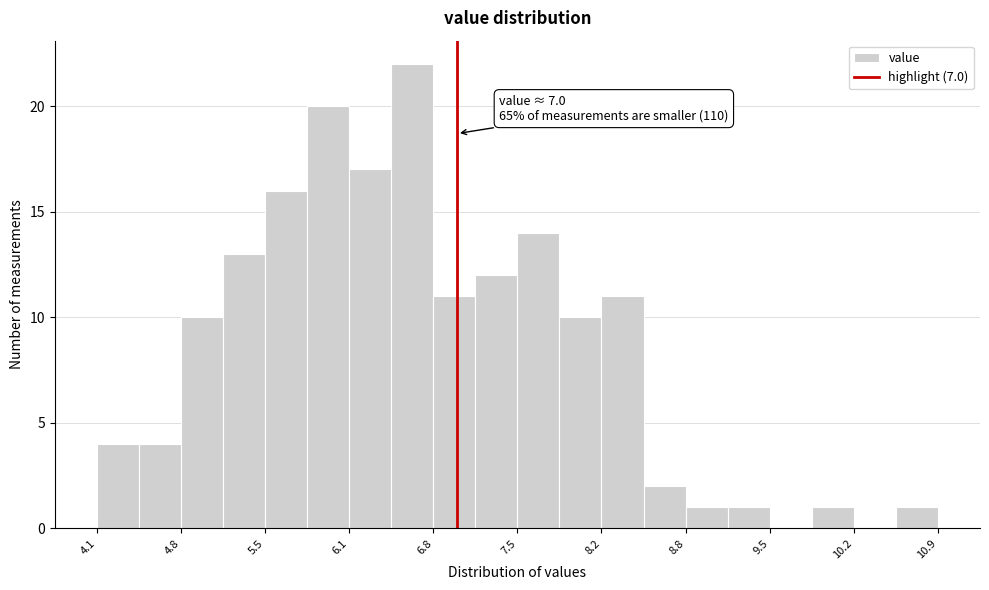

Around what value on the x-axis is the tallest bar? Give the approximate position of its centre, as read against the axis.

6.6